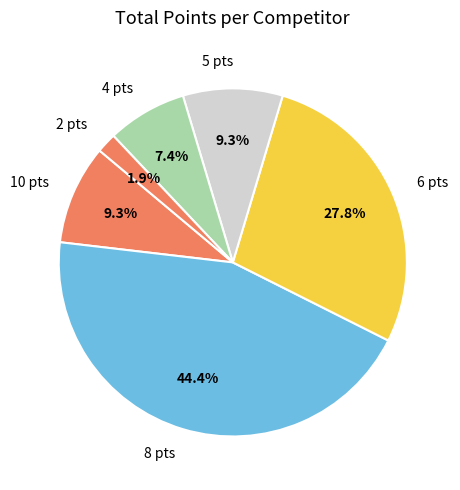

Between 10 pts and 4 pts, which is larger?

10 pts